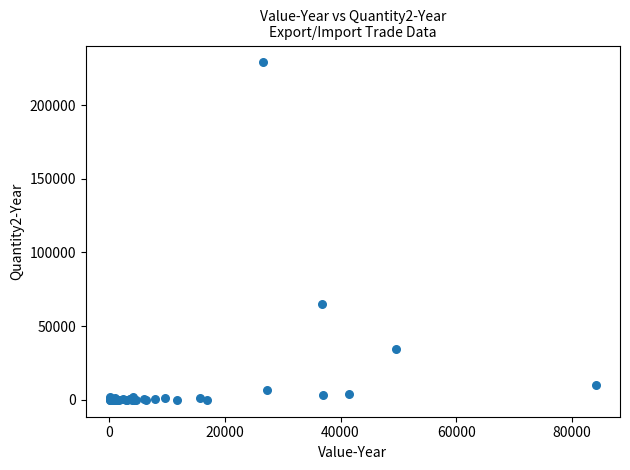

What Y value in the scatter plot is closest to 114480?

65283